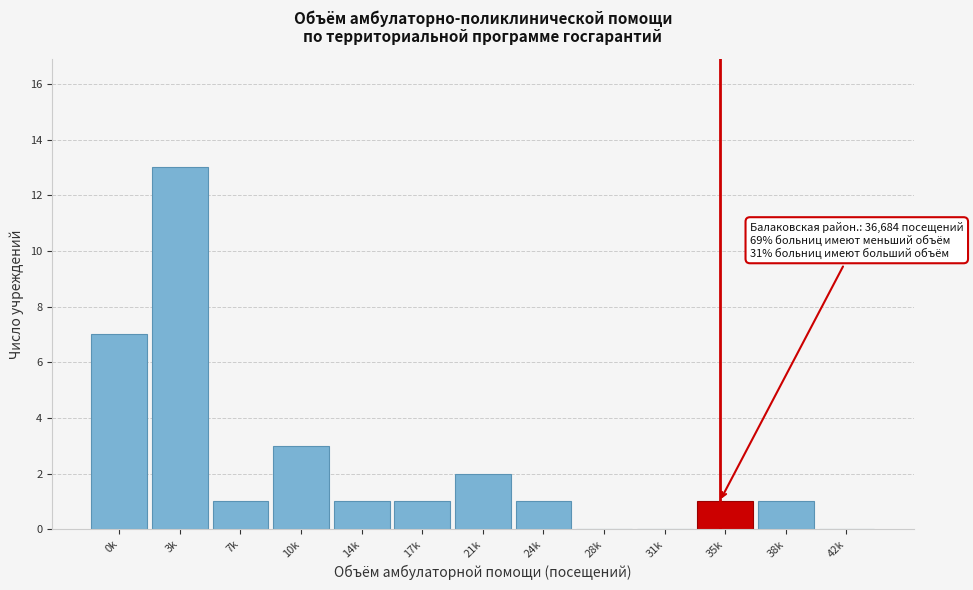

Reading left to right, extract all data points from this chart.

0k=7	3k=13	7k=1	10k=3	14k=1	17k=1	21k=2	24k=1	28k=0	31k=0	35k=1	38k=1	42k=0